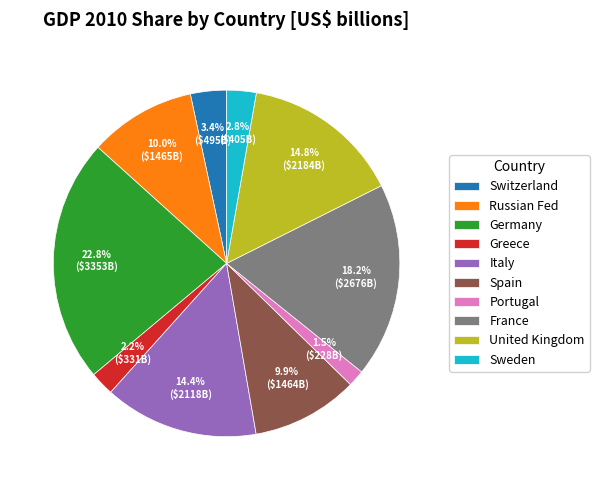

What is the ratio of the value at Sweden to the value at United Kingdom?

0.2